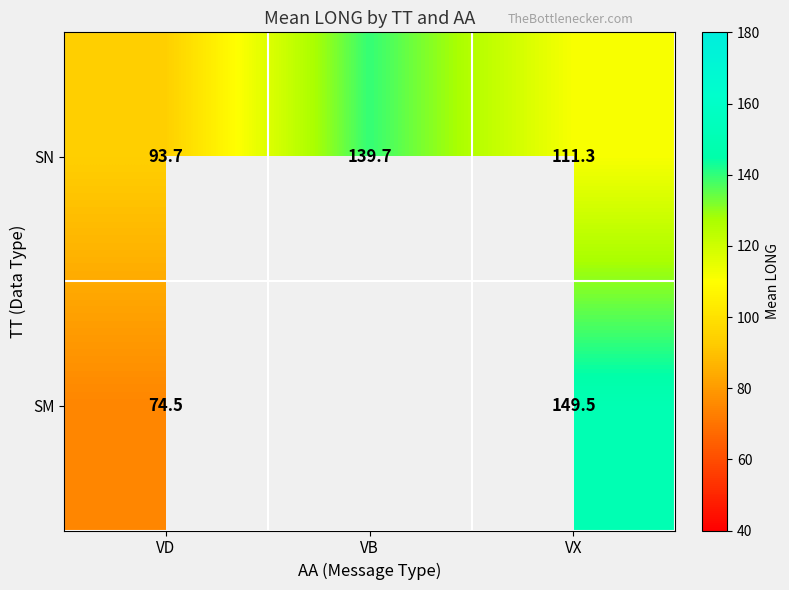

What is the greatest value displayed?

149.5